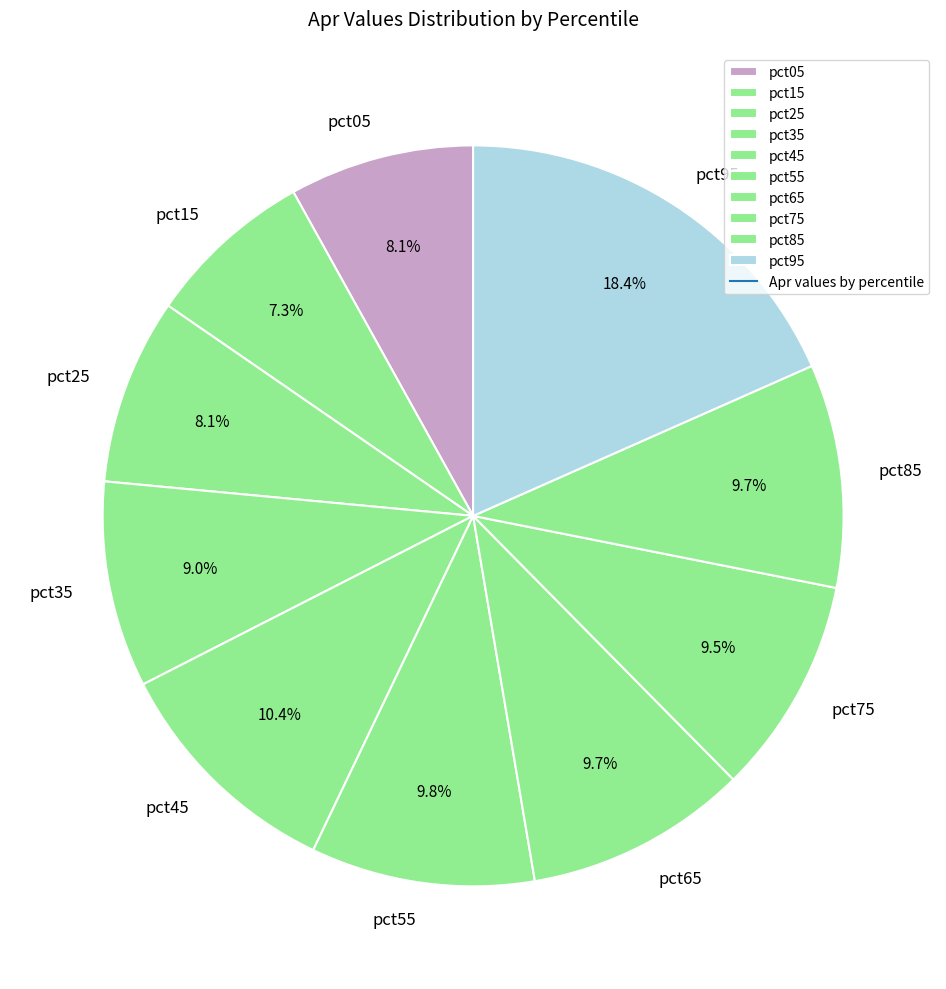

Does pct25 account for over 50% of the chart?

No